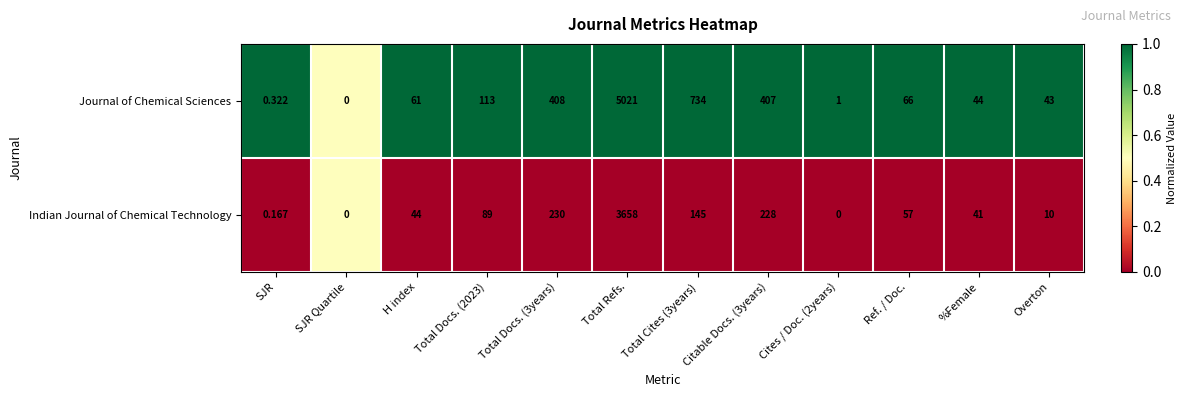

How many data points does each series have?

12